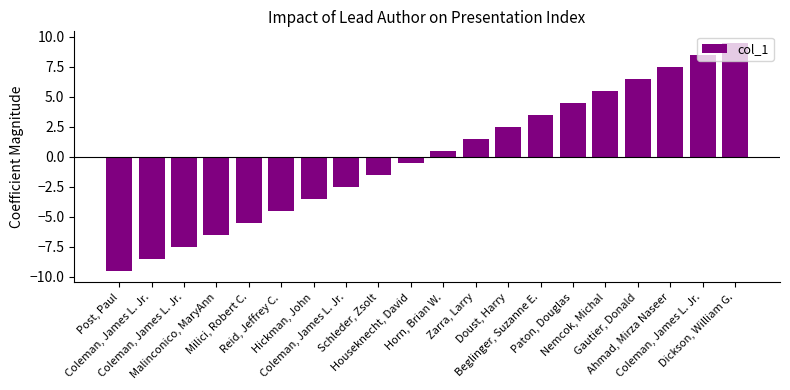

Reading right to left, list all the values displayed in this chart.

Dickson, William G.=9.5	Coleman, James L. Jr.=8.5	Ahmad, Mirza Naseer=7.5	Gautier, Donald=6.5	Nemcok, Michal=5.5	Paton, Douglas=4.5	Beglinger, Suzanne E.=3.5	Doust, Harry=2.5	Zarra, Larry=1.5	Horn, Brian W.=0.5	Houseknecht, David=-0.5	Schleder, Zsolt=-1.5	Coleman, James L. Jr.=-2.5	Hickman, John=-3.5	Reid, Jeffrey C.=-4.5	Milici, Robert C.=-5.5	Malinconico, MaryAnn=-6.5	Coleman, James L. Jr.=-7.5	Coleman, James L. Jr.=-8.5	Post, Paul=-9.5